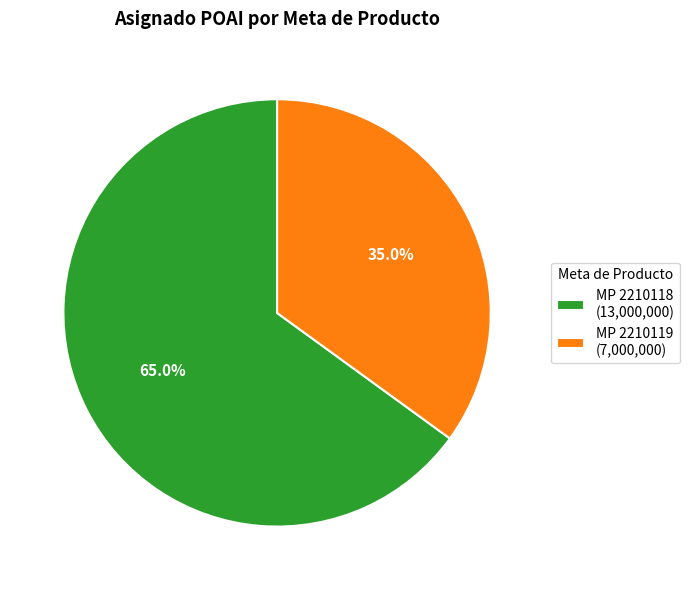

To the nearest percent, what is the difference between the largest and smallest slice percentages?

30%